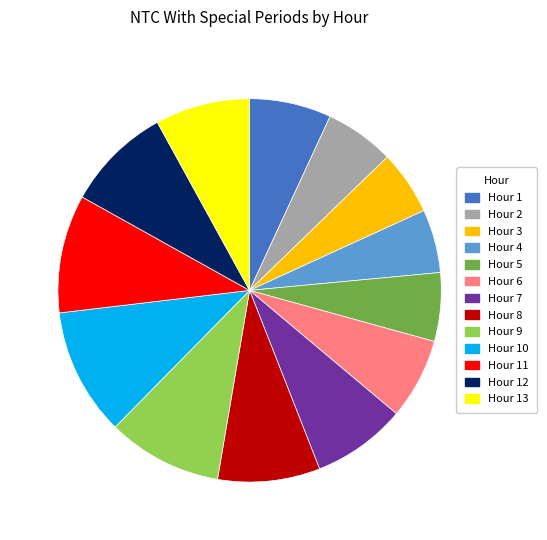

Between Hour 3 and Hour 6, which is larger?

Hour 6